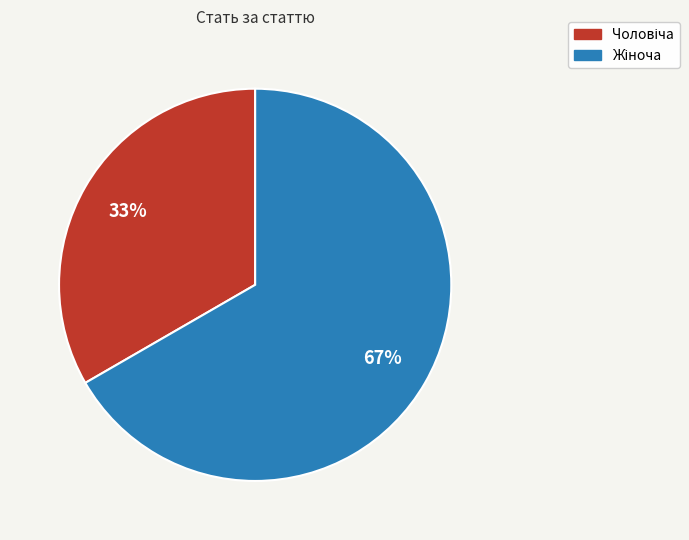

Does any single category account for the majority?

Yes